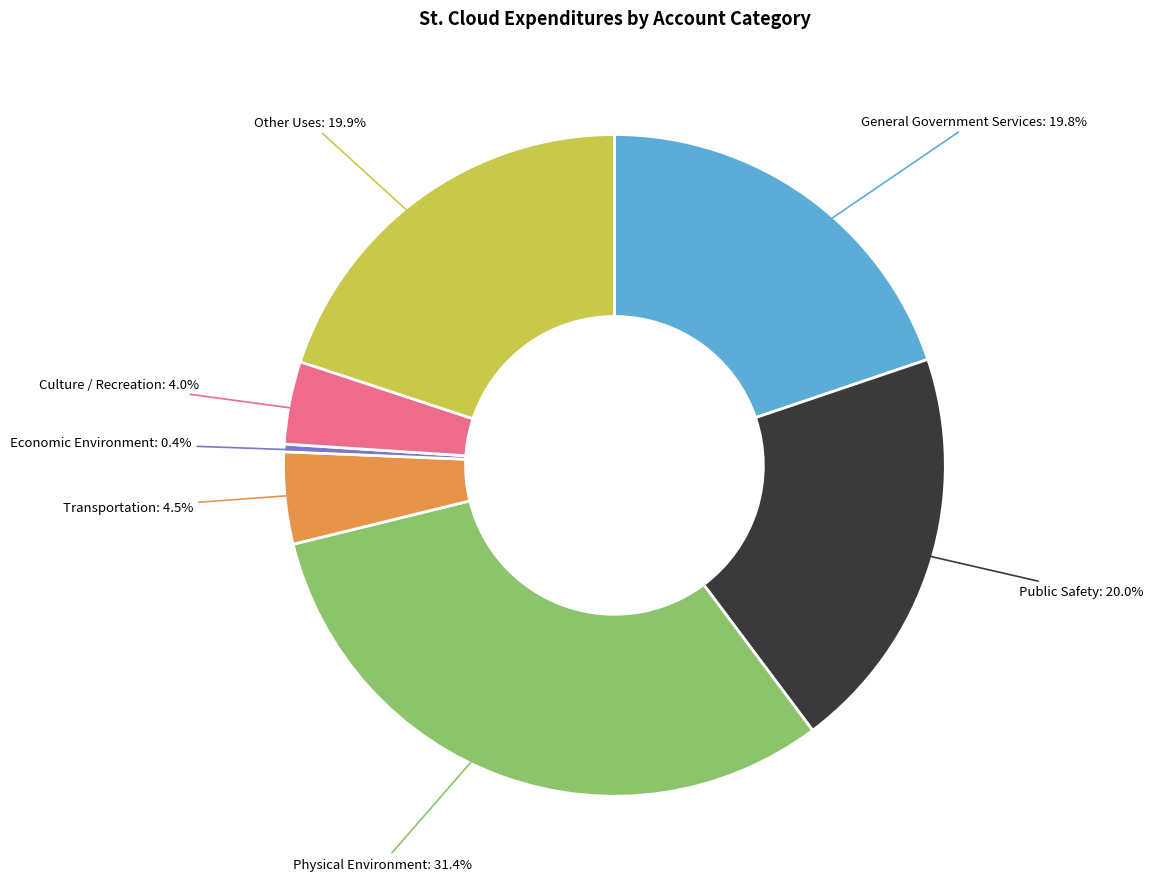

Is there a majority slice in this chart?

No